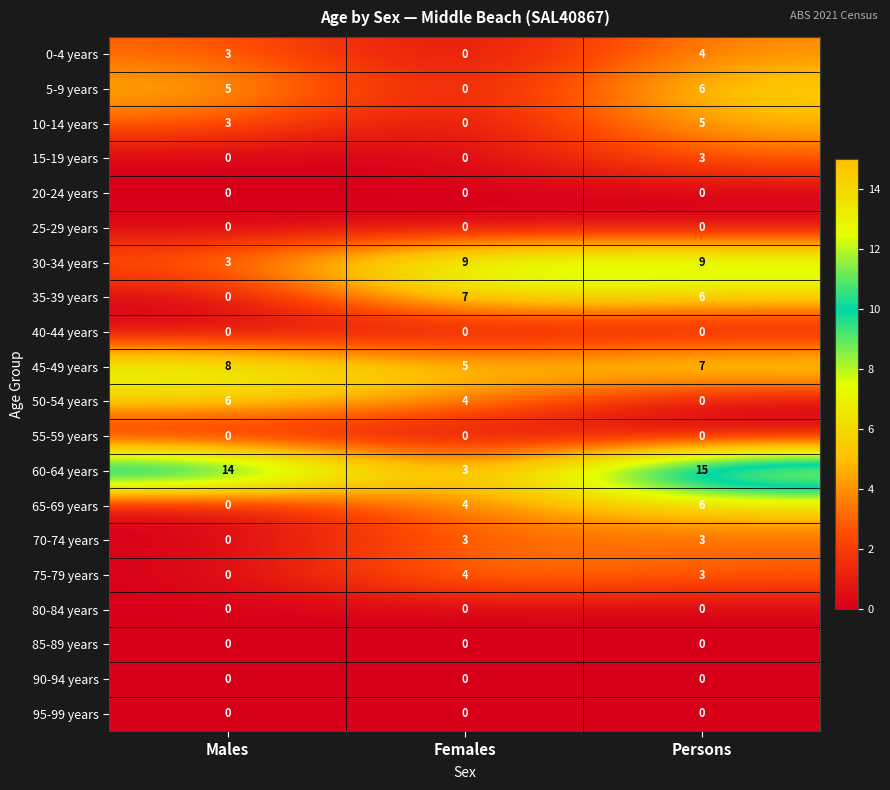

What is the sum of the 5-9 years values at Females and Males?

5